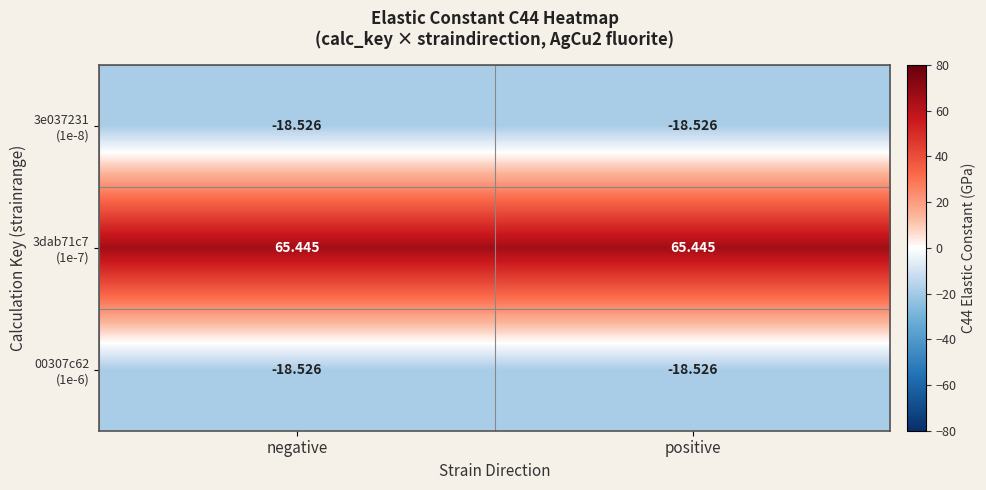

What is the spread (max minus min) of values at positive?

84.0